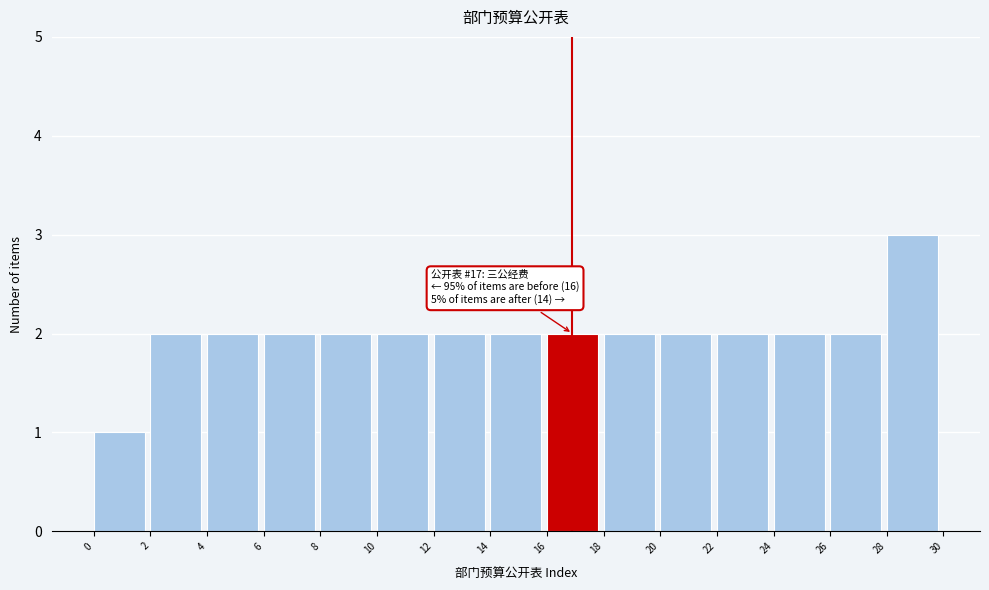

Over which range of the x-axis is the bar tallest?

28 to 30